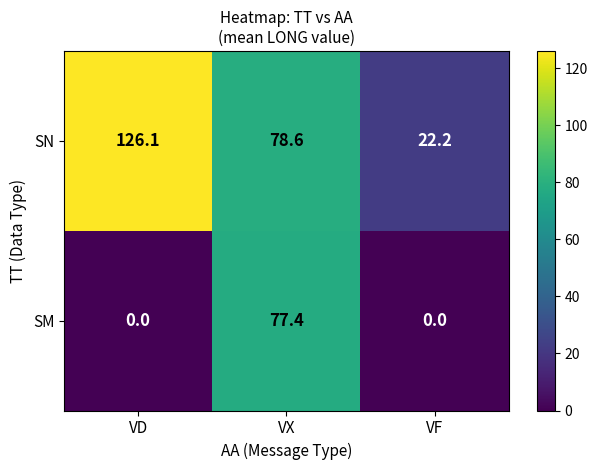

What is the difference between the SN values at VF and VX?

56.4